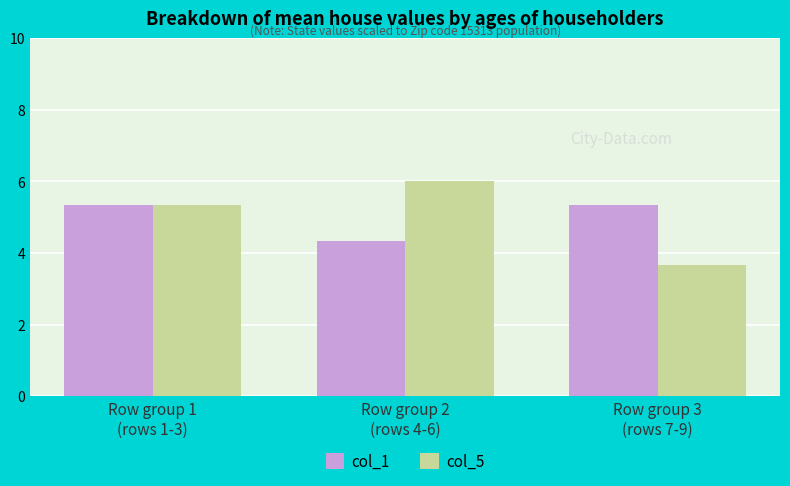

Reading left to right, extract all data points from this chart.

col_1: 5.3	4.3	5.3
col_5: 5.3	6.0	3.7